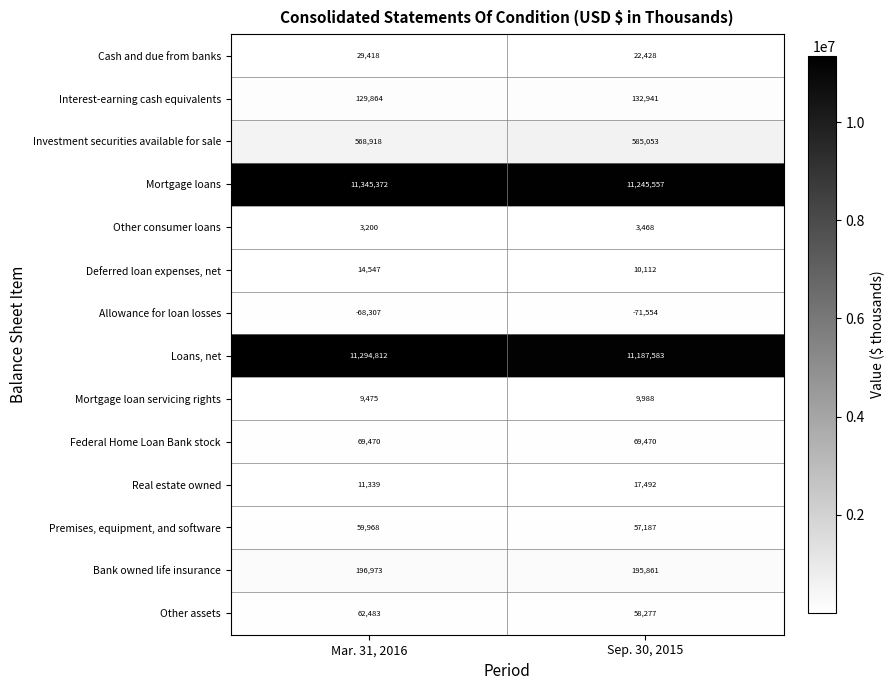

The value of Bank owned life insurance at Sep. 30, 2015 is 305925. True or false?

False